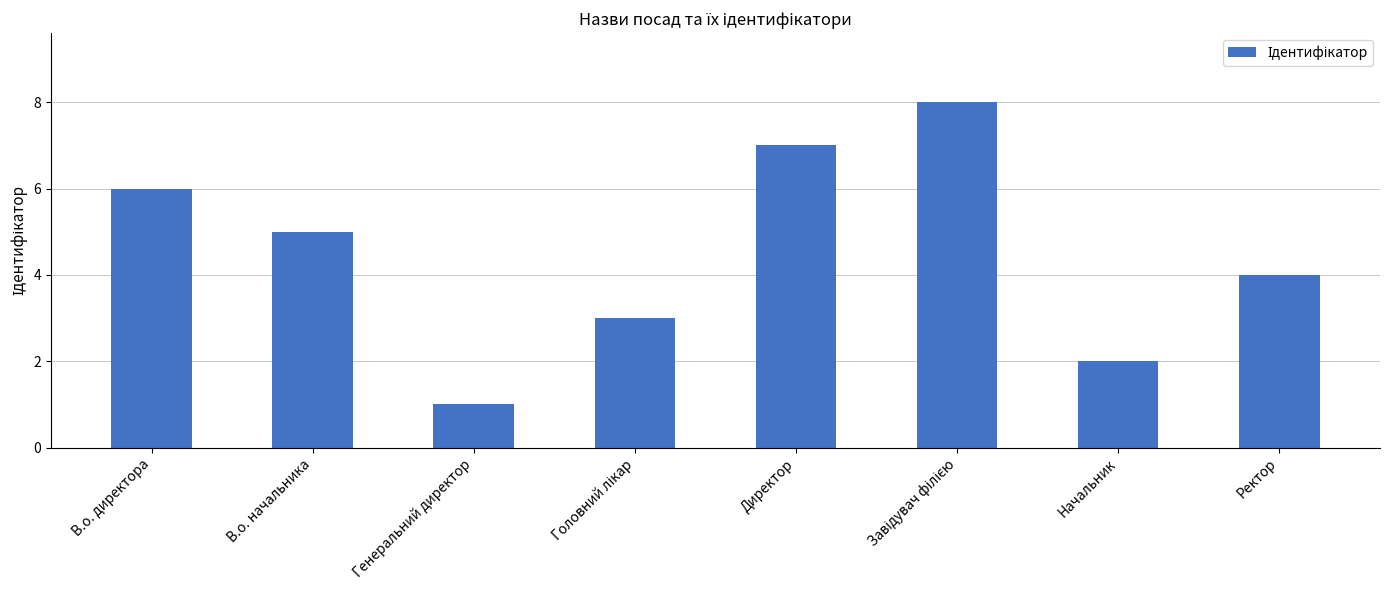

Reading right to left, transcribe all the data shown in this chart.

4	2	8	7	3	1	5	6